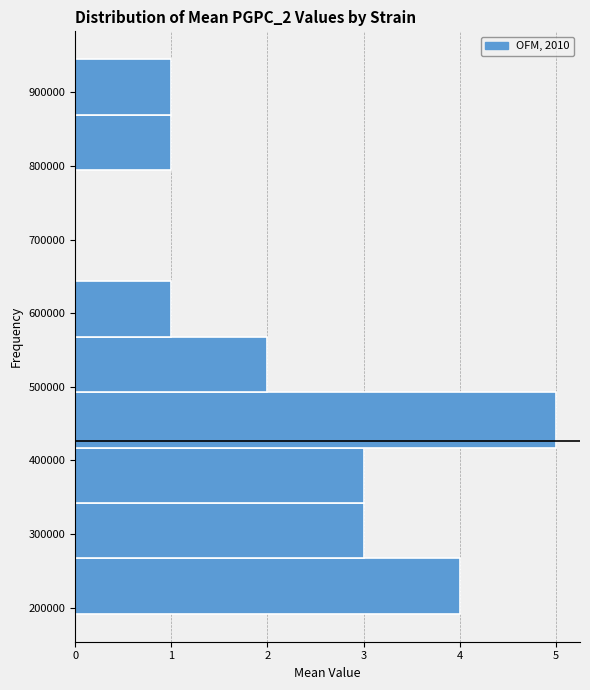

Reading bottom to top, list every bar in this chart as the range it spans on the y-axis followed by its length. Neither the bar edges nor the lengths are printed on the chart, so give them approximately, as read against the axes.

190000 to 270000: 4
270000 to 340000: 3
340000 to 420000: 3
420000 to 490000: 5
490000 to 570000: 2
570000 to 640000: 1
640000 to 720000: 0
720000 to 790000: 0
790000 to 870000: 1
870000 to 950000: 1